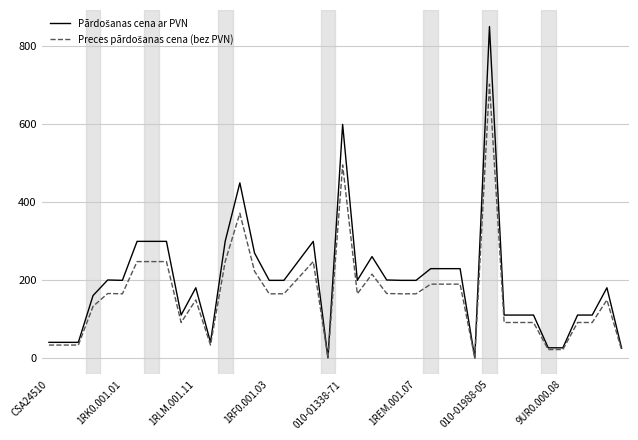

What is the greatest value displayed?

850.0